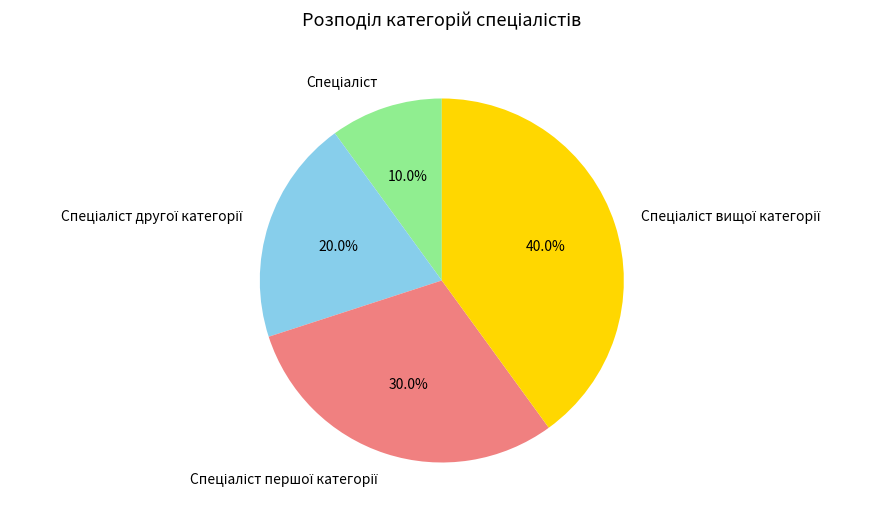

How many segments does this pie chart have?

4